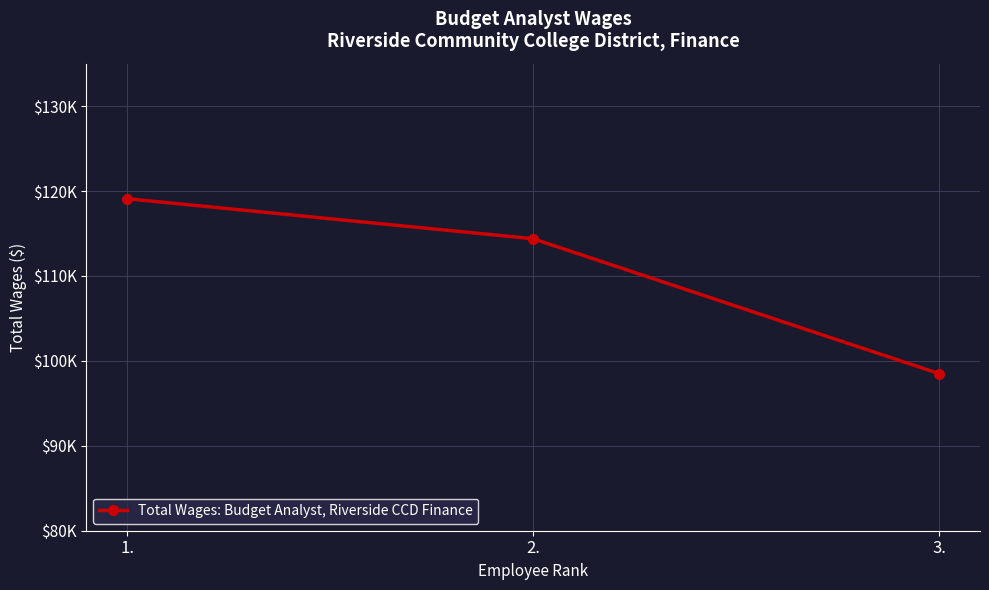

The value at 1. is 119099. True or false?

True